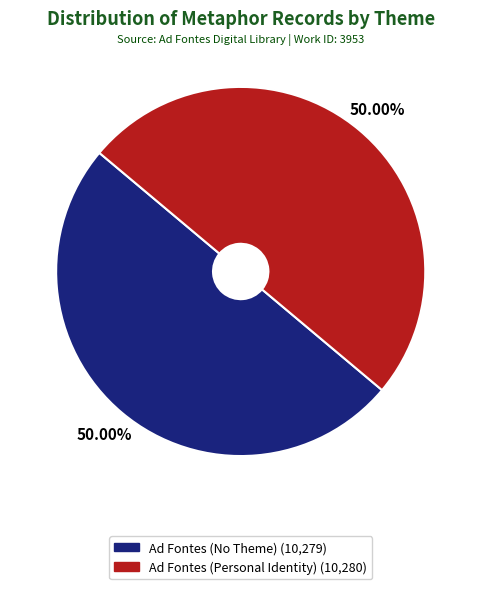

What is the ratio of the value at Ad Fontes (Personal Identity) to the value at Ad Fontes (No Theme)?

1.0